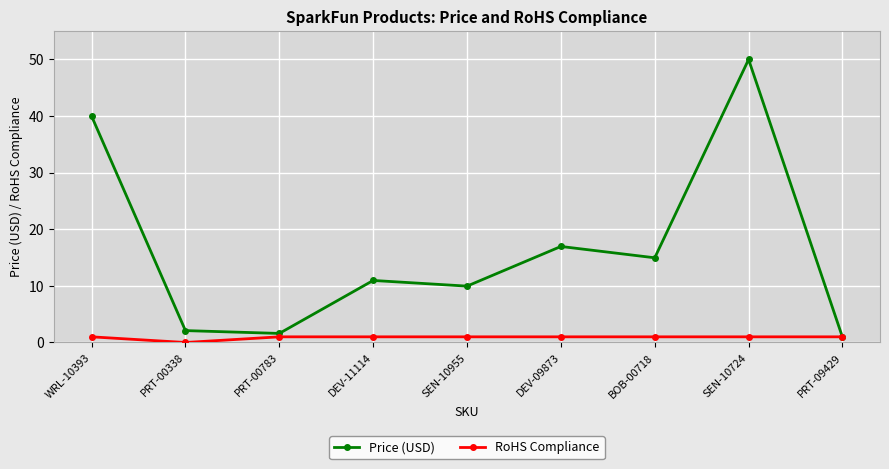

What are all the series names shown in the legend?

Price (USD), RoHS Compliance